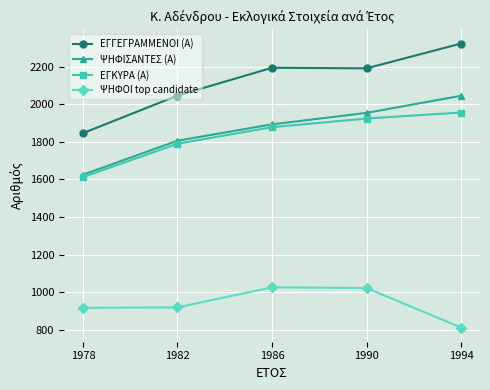

Is the value of ΕΓΓΕΓΡΑΜΜΕΝΟΙ (Α) at 1986 greater than the value of ΨΗΦΙΣΑΝΤΕΣ (Α) at 1982?

Yes